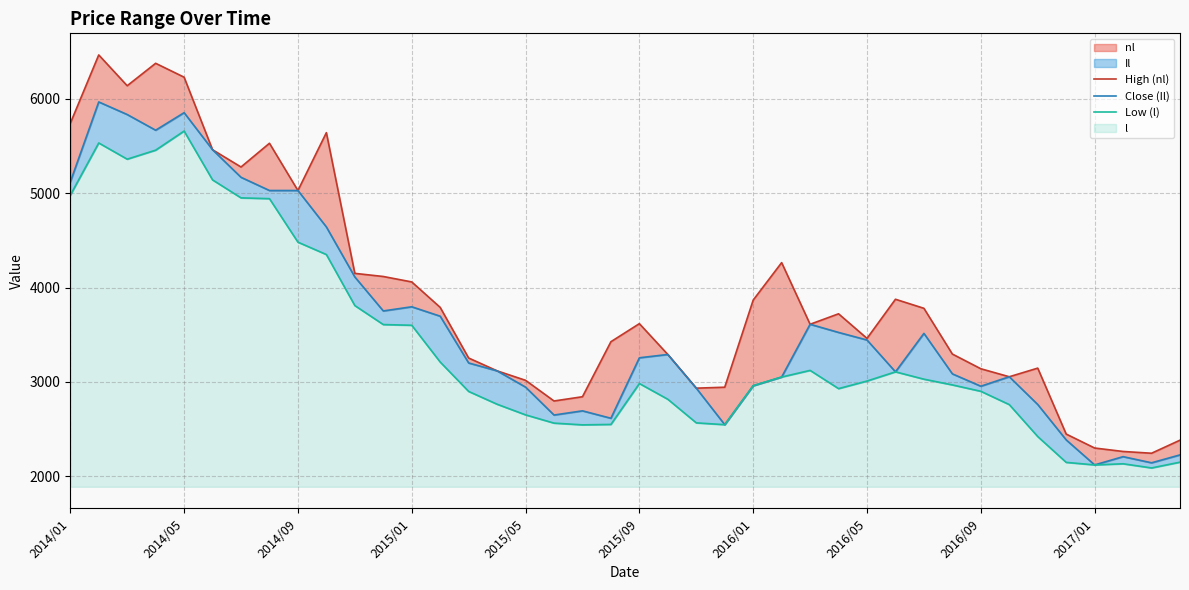

At 26, list the series in order from smallest to largest.

Low (l), High (nl), Close (Il)